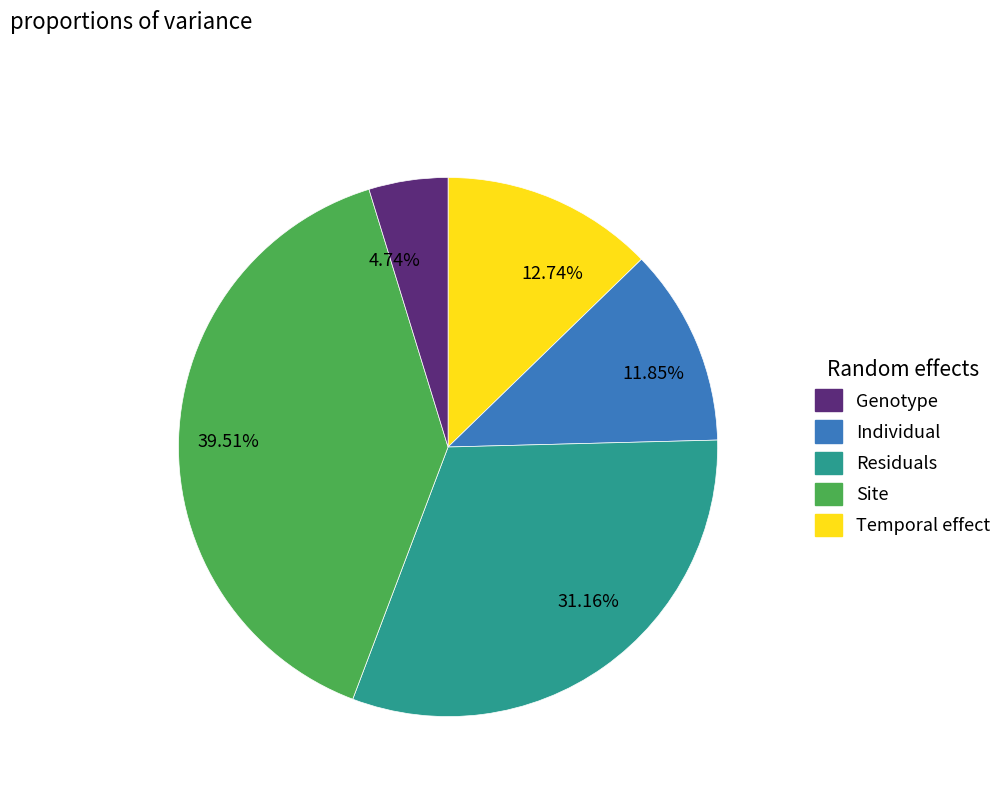

Count the number of slices in the pie.

5